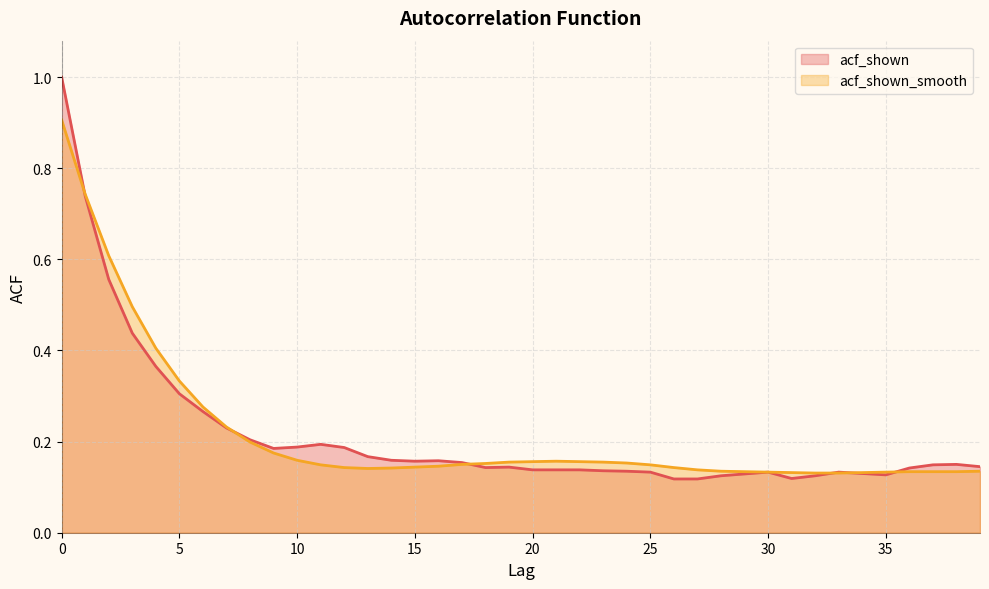

Reading left to right, what are all the values shown in this chart?

acf_shown: 0=1.0	1=0.7	2=0.6	3=0.4	4=0.4	5=0.3	6=0.3	7=0.2	8=0.2	9=0.2	10=0.2	11=0.2	12=0.2	13=0.2	14=0.2	15=0.2	16=0.2	17=0.2	18=0.1	19=0.1	20=0.1	21=0.1	22=0.1	23=0.1	24=0.1	25=0.1	26=0.1	27=0.1	28=0.1	29=0.1	30=0.1	31=0.1	32=0.1	33=0.1	34=0.1	35=0.1	36=0.1	37=0.1	38=0.1	39=0.1
acf_shown_smooth: 0=0.9	1=0.7	2=0.6	3=0.5	4=0.4	5=0.3	6=0.3	7=0.2	8=0.2	9=0.2	10=0.2	11=0.1	12=0.1	13=0.1	14=0.1	15=0.1	16=0.1	17=0.1	18=0.2	19=0.2	20=0.2	21=0.2	22=0.2	23=0.2	24=0.2	25=0.1	26=0.1	27=0.1	28=0.1	29=0.1	30=0.1	31=0.1	32=0.1	33=0.1	34=0.1	35=0.1	36=0.1	37=0.1	38=0.1	39=0.1